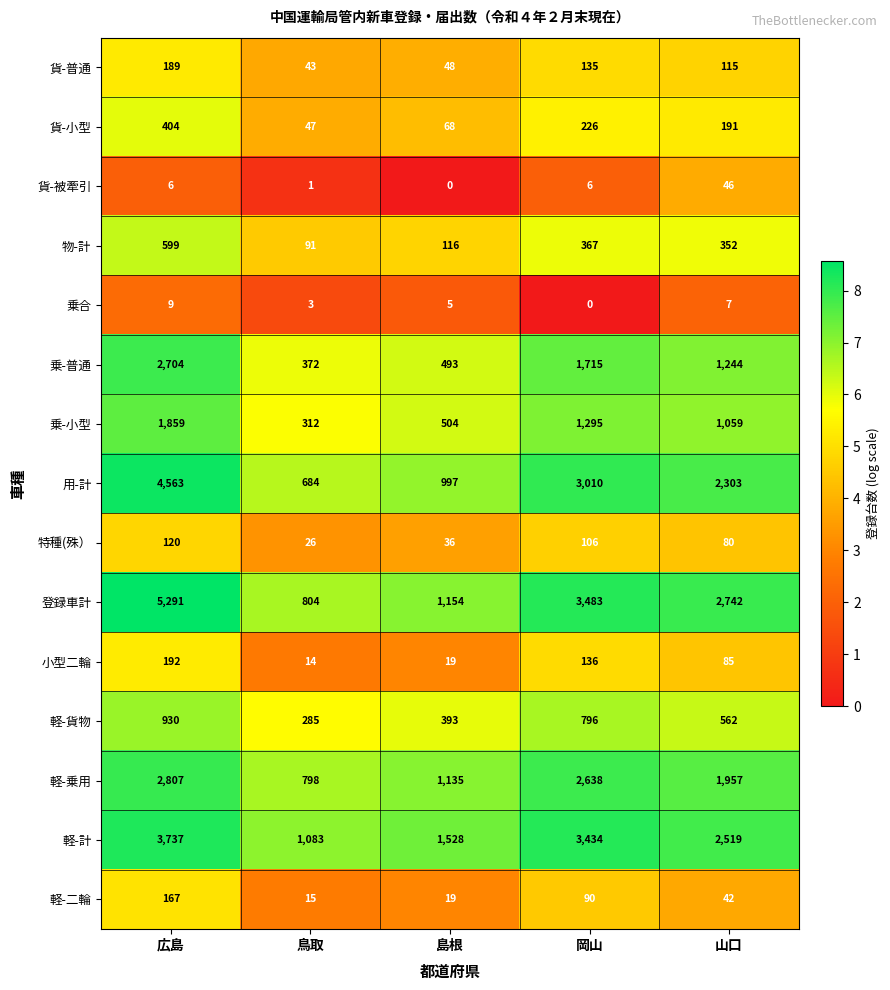

What is the difference between the highest and lowest values at 山口?

2735